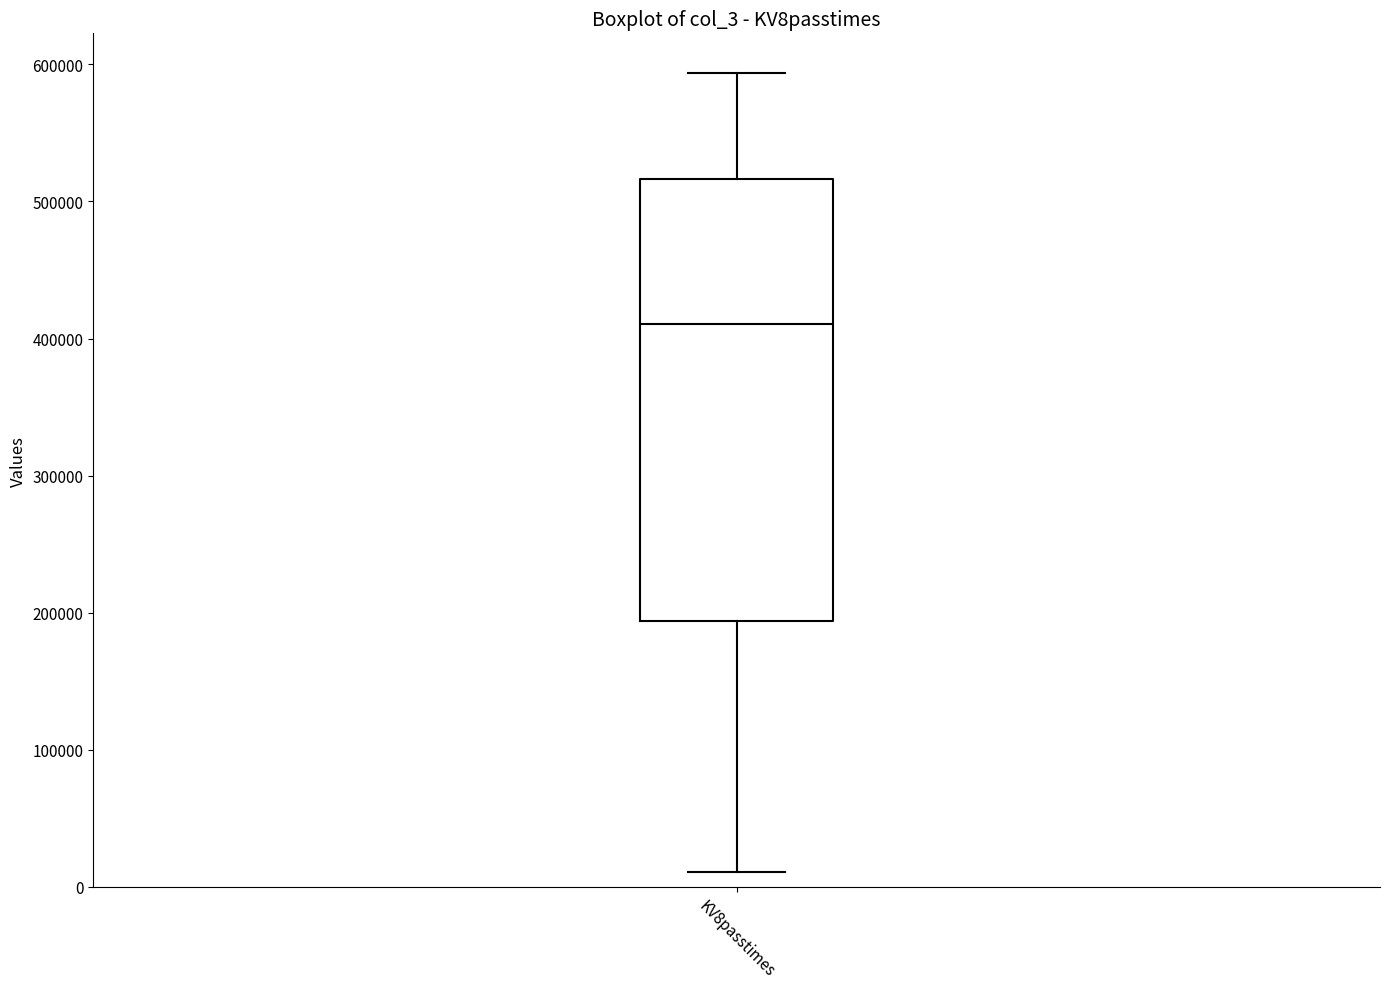

Read this box plot against the y-axis: the position of the median line, the range covered by the box, and the ends of both whiskers. The values are not printed on the chart, so give them approximately, as read against the axis.

median 410000, box 190000 to 520000, whiskers 10000 to 590000